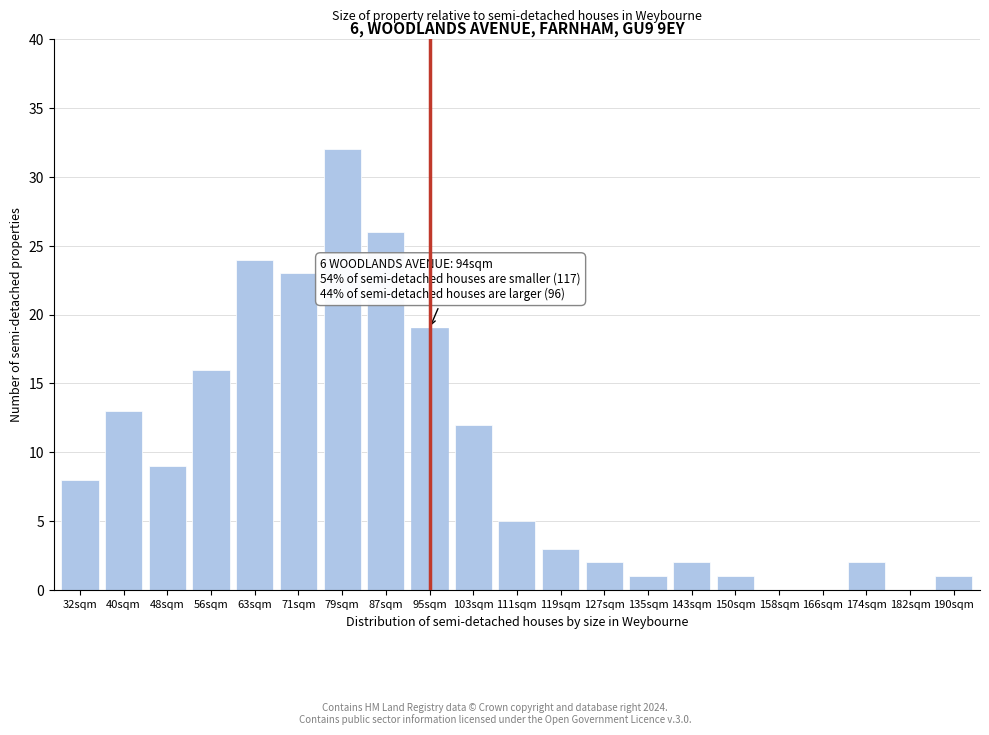

Reading left to right, list all the values displayed in this chart.

32sqm=8	40sqm=13	48sqm=9	56sqm=16	63sqm=24	71sqm=23	79sqm=32	87sqm=26	95sqm=19	103sqm=12	111sqm=5	119sqm=3	127sqm=2	135sqm=1	143sqm=2	150sqm=1	158sqm=0	166sqm=0	174sqm=2	182sqm=0	190sqm=1